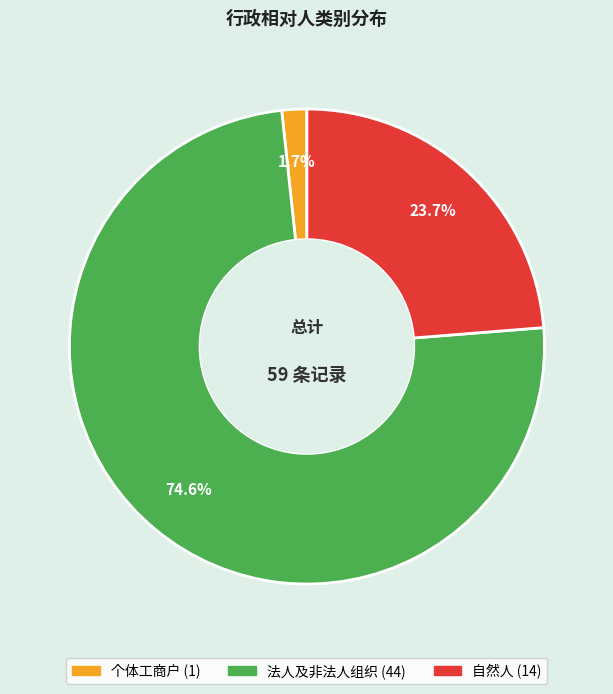

To the nearest percent, what is the average slice percentage?

33%